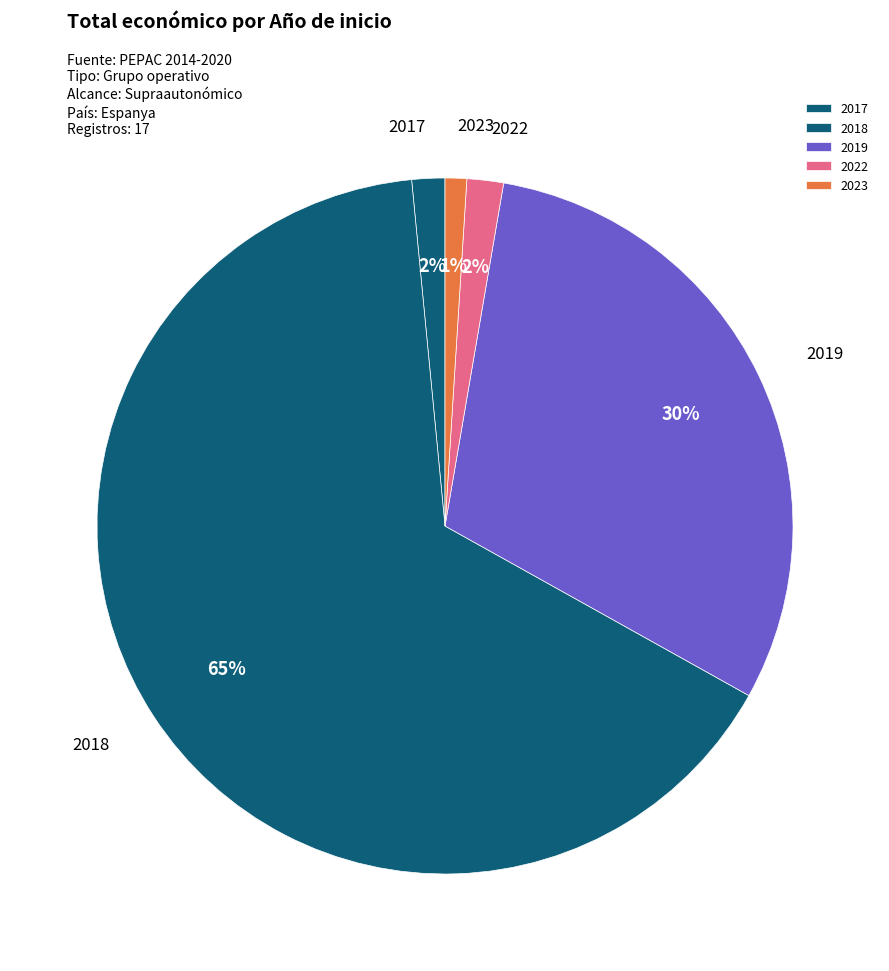

Which slice is the largest?

2018